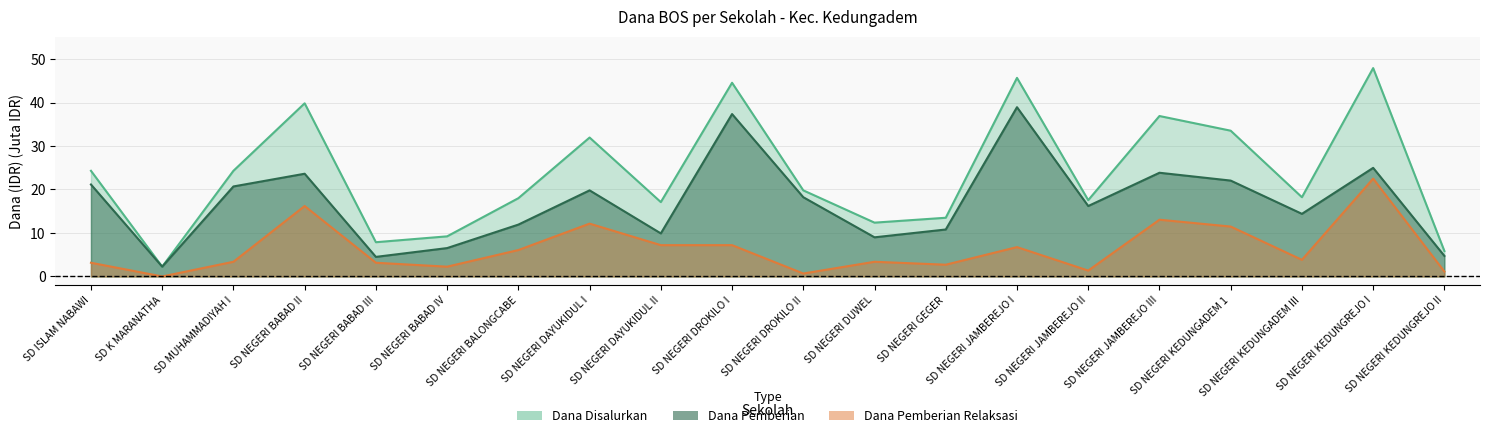

What position from the right is SD NEGERI BABAD IV?

15